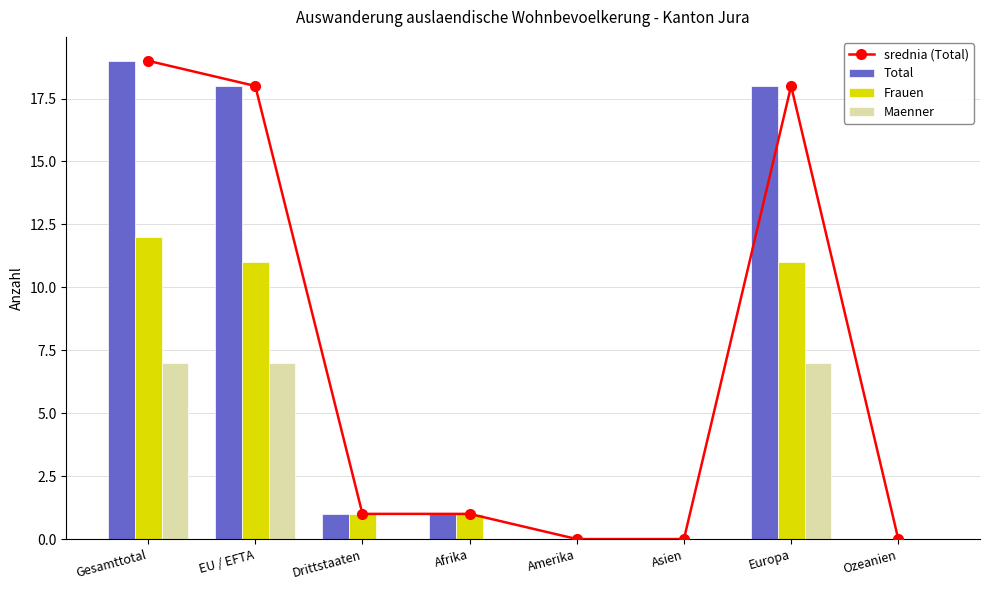

What is the difference between the maximum and minimum values in the Maenner series?

7